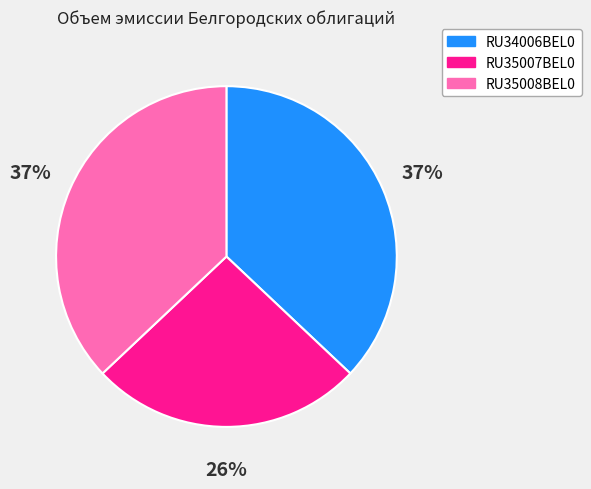

Do RU34006BEL0 and RU35007BEL0 together represent more than half of the pie?

Yes